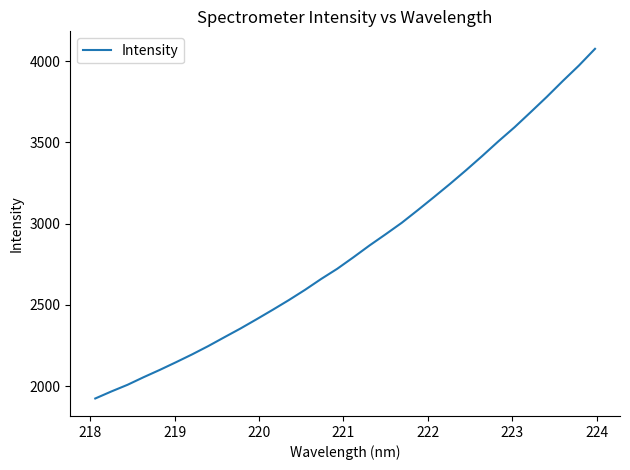

True or false: the data has more than 0 interior local peaks.

False